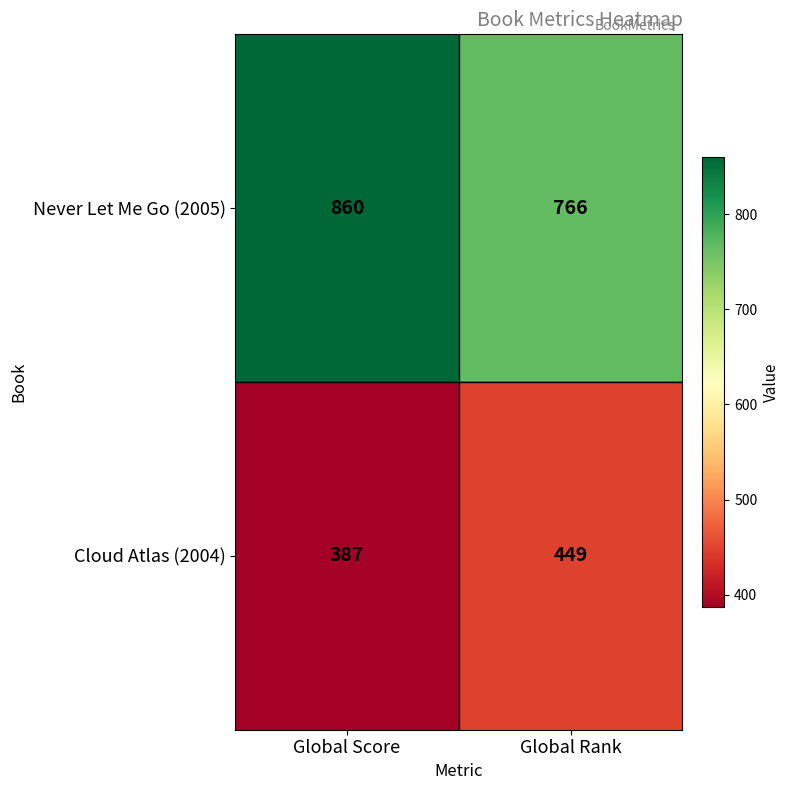

Which series changed the most between Global Score and Global Rank?

Never Let Me Go (2005)